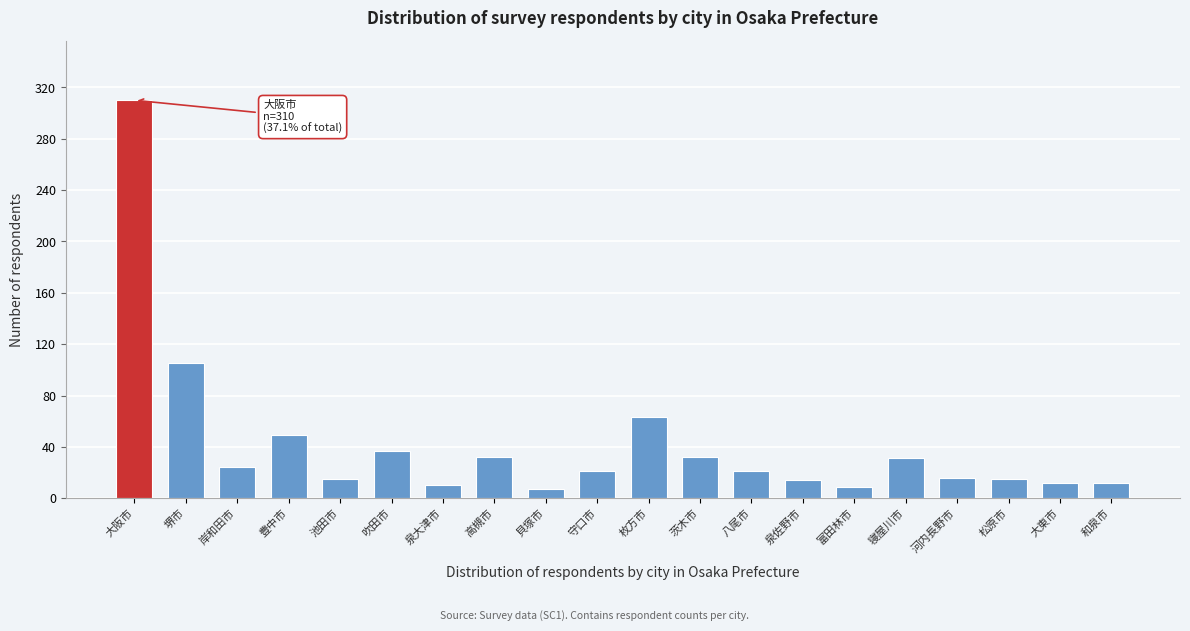

What is the average value?

42